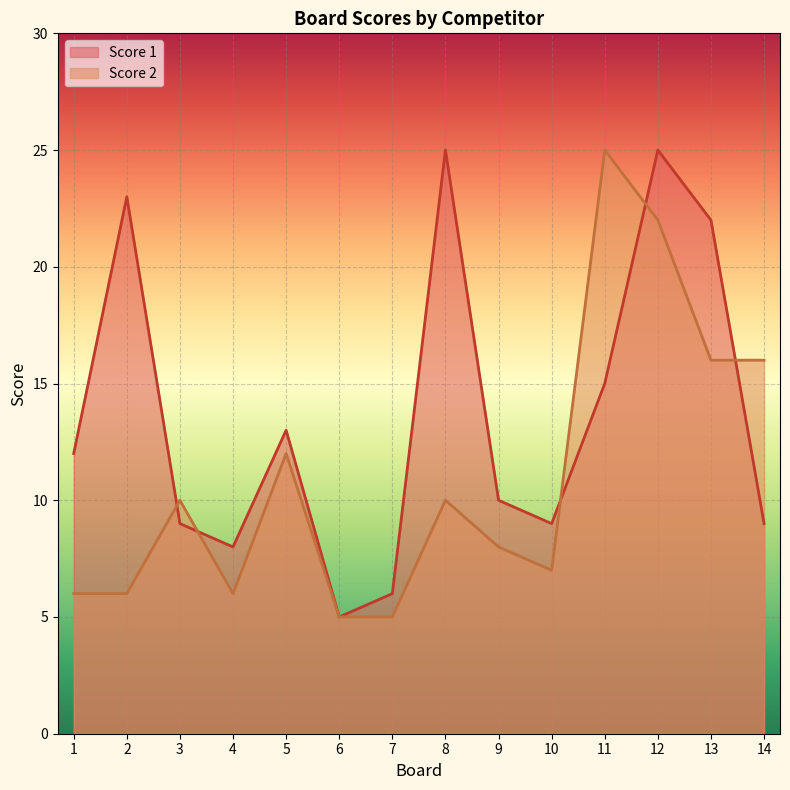

At 13, list the series in order from smallest to largest.

Score 2, Score 1